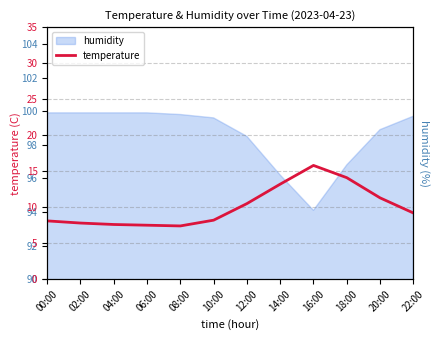

Reading left to right, what are all the values shown in this chart?

8.1	7.8	7.6	7.5	7.4	8.2	10.5	13.2	15.8	14.1	11.3	9.2